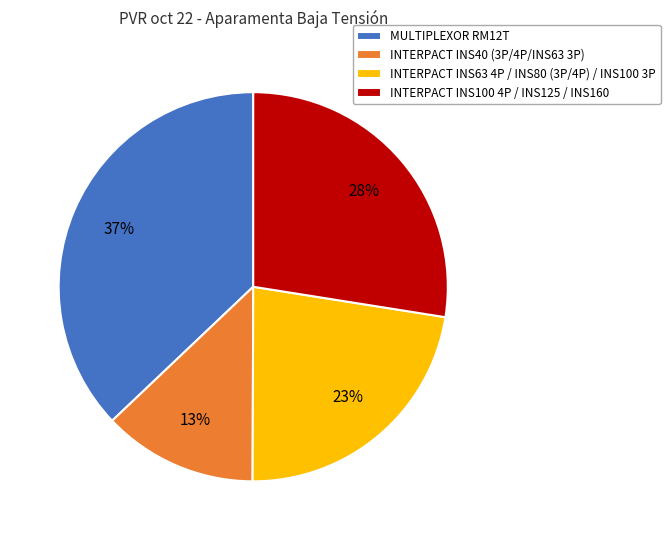

True or false: INTERPACT INS40 (3P/4P/INS63 3P) accounts for 13% of the total.

True